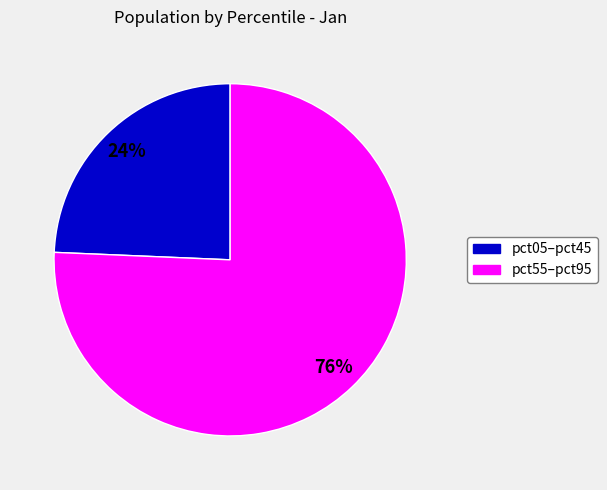

To the nearest percent, what is the average slice percentage?

50%